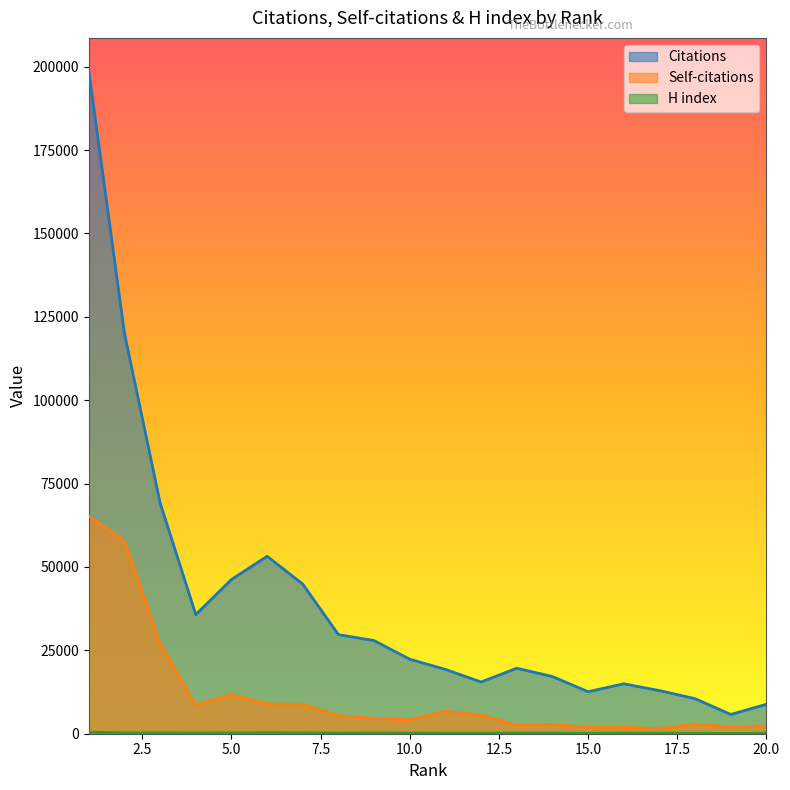

At which category does Self-citations reach its first local peak?

5.0